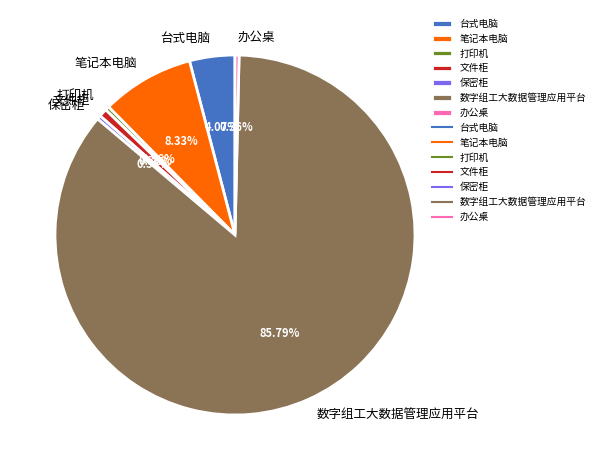

To the nearest percent, what is the difference between the largest and smallest slice percentages?

85%